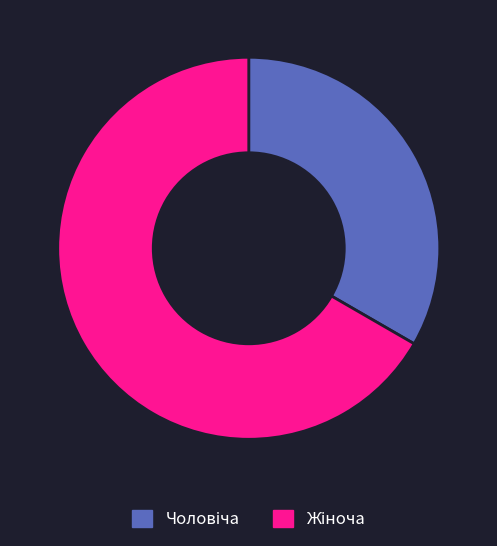

Is there a majority slice in this chart?

Yes